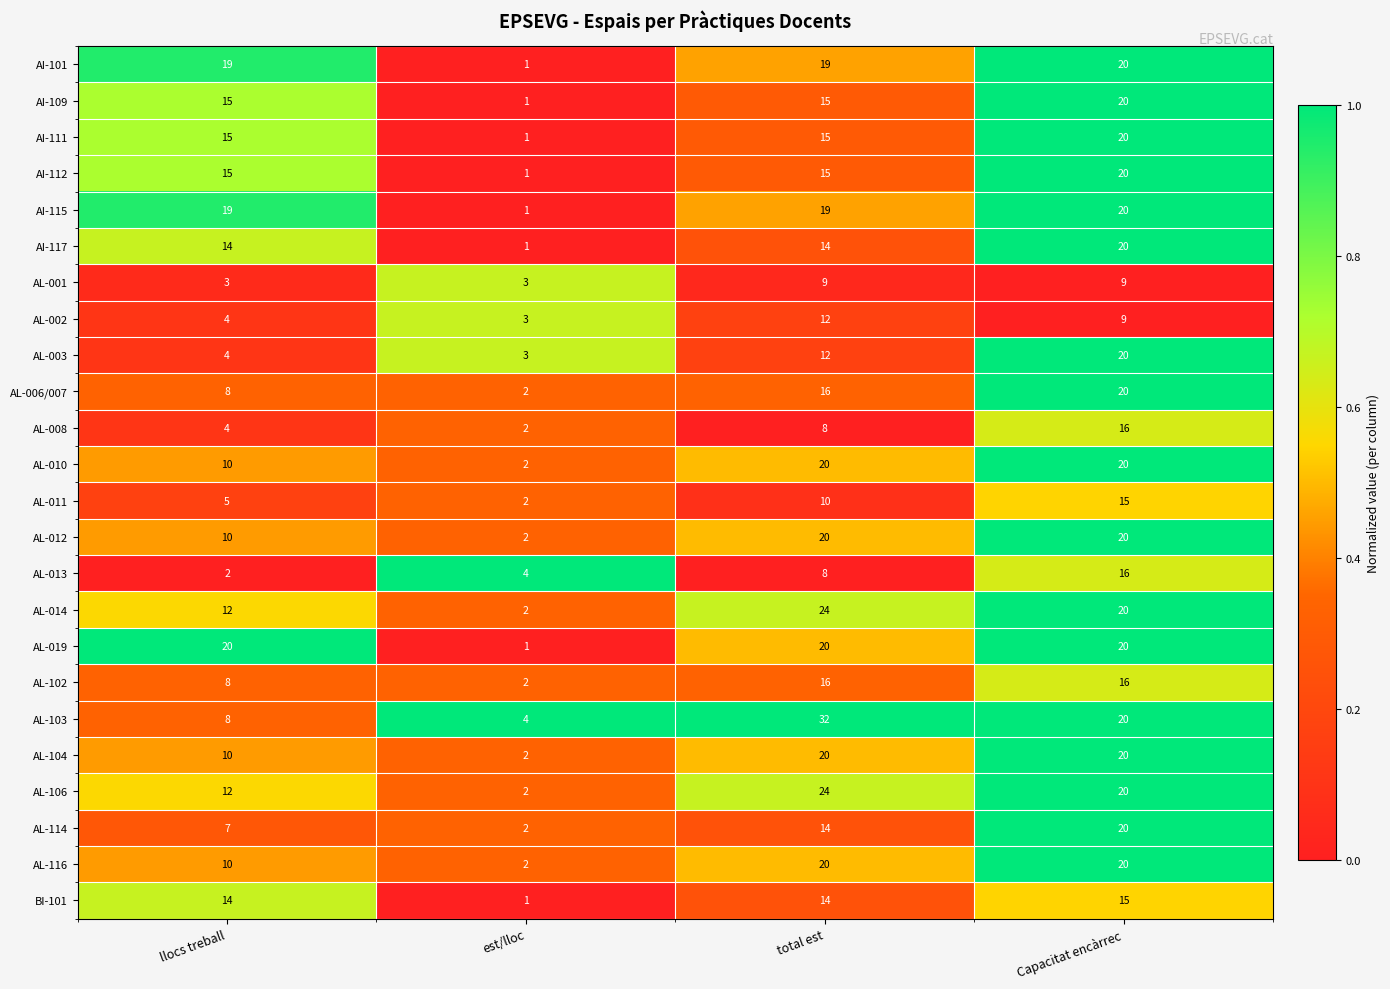

What is the maximum value shown in the chart?

32